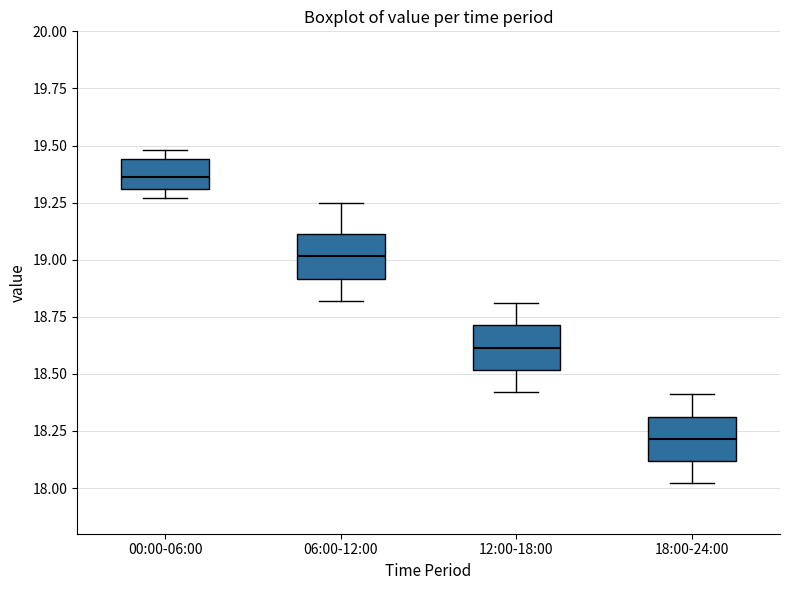

Where is the upper edge of the box for 18:00-24:00 on the y-axis? The values are not printed on the chart, so give them approximately, as read against the axis.

18.30